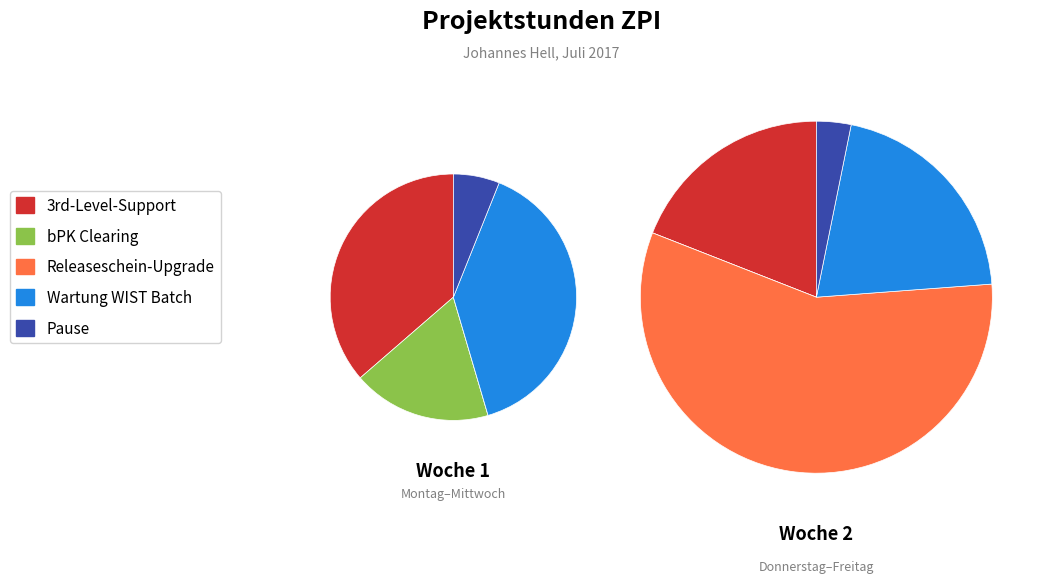

Combined, what portion of the pie is bPK Clearing and Pause?

18.7%